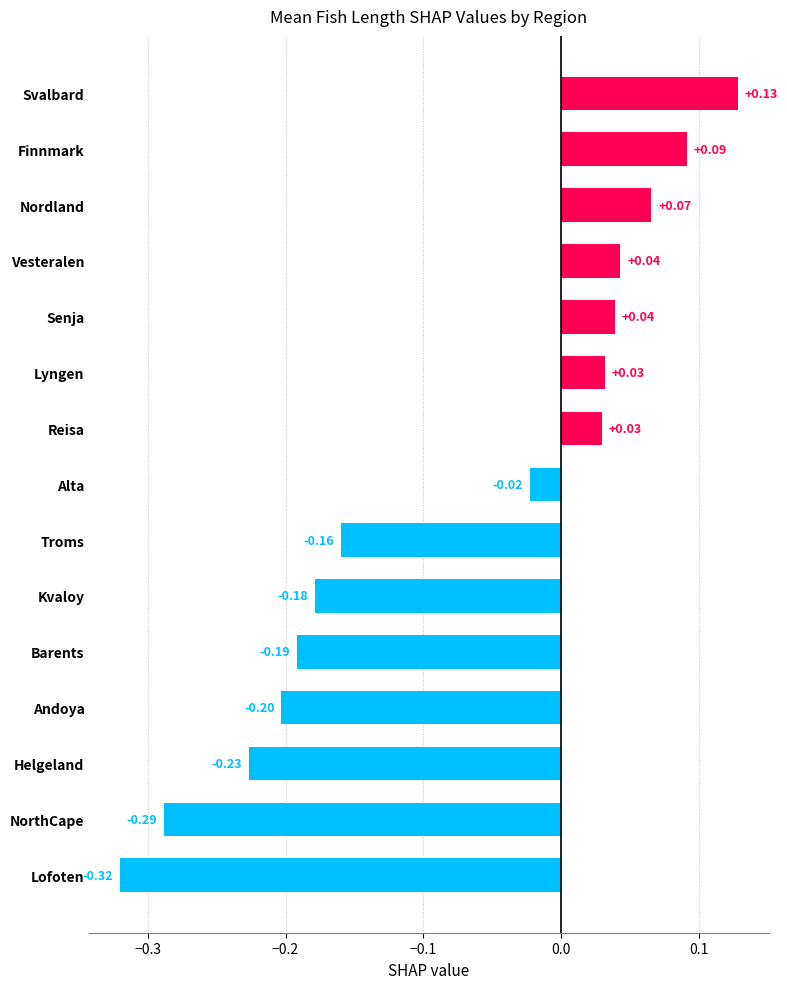

Are the bars horizontal?

Yes